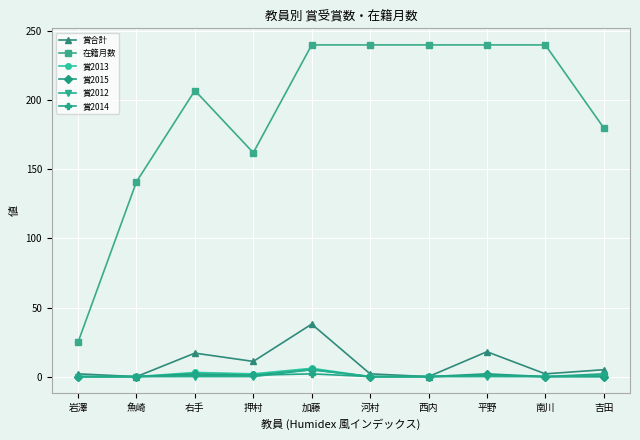

How many distinct data groups are displayed?

6